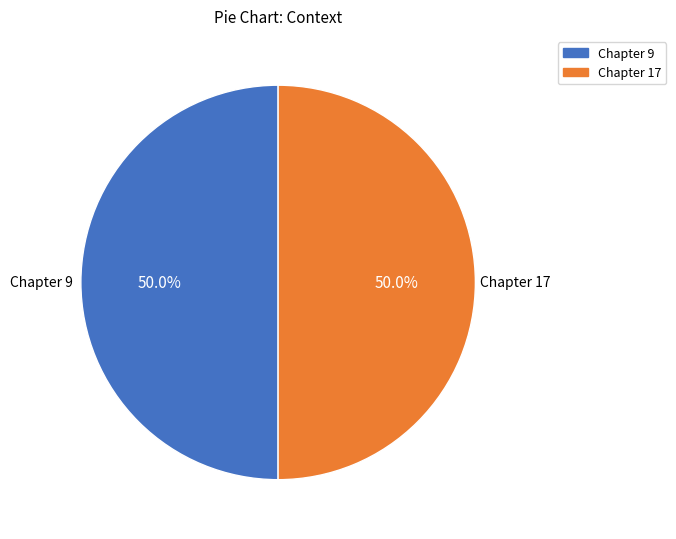

To the nearest percent, what is the combined percentage of Chapter 9 and Chapter 17?

100%